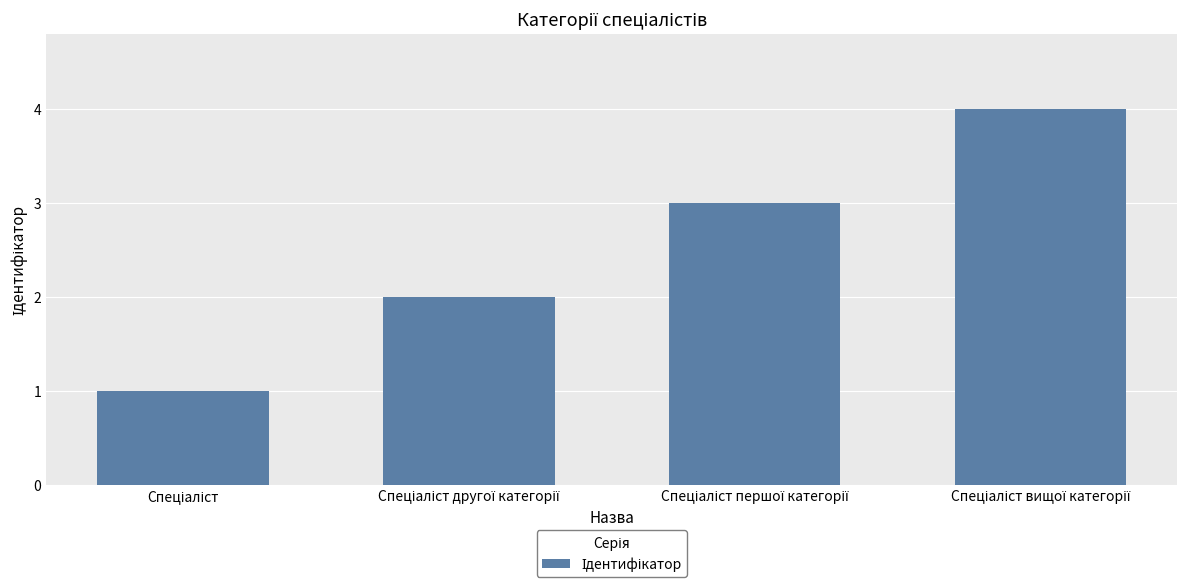

What is the difference between the maximum and minimum values?

3